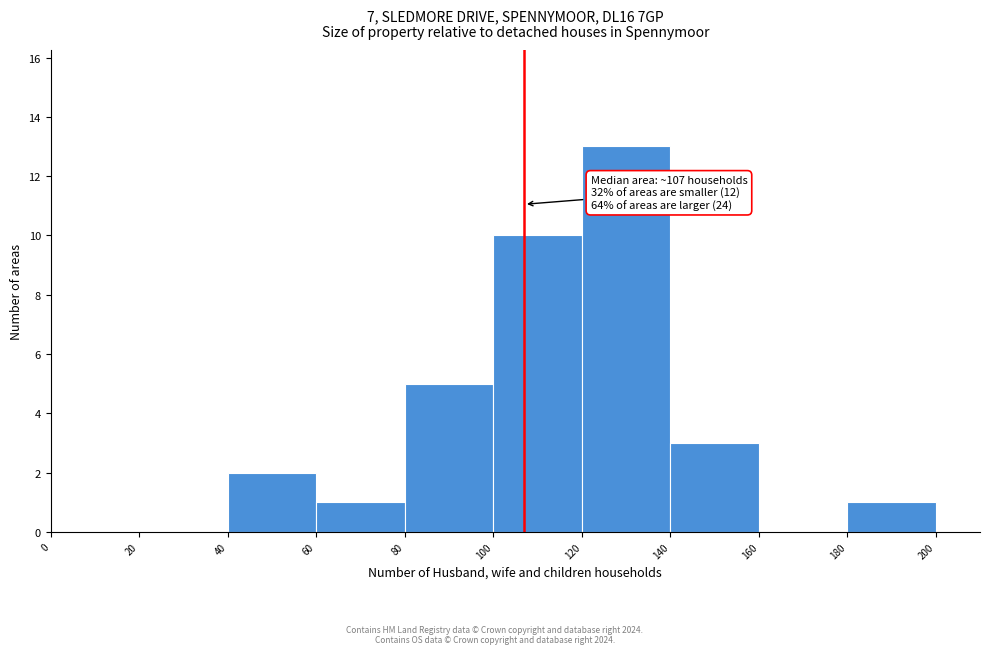

Over which range of the x-axis is the bar tallest?

120 to 140